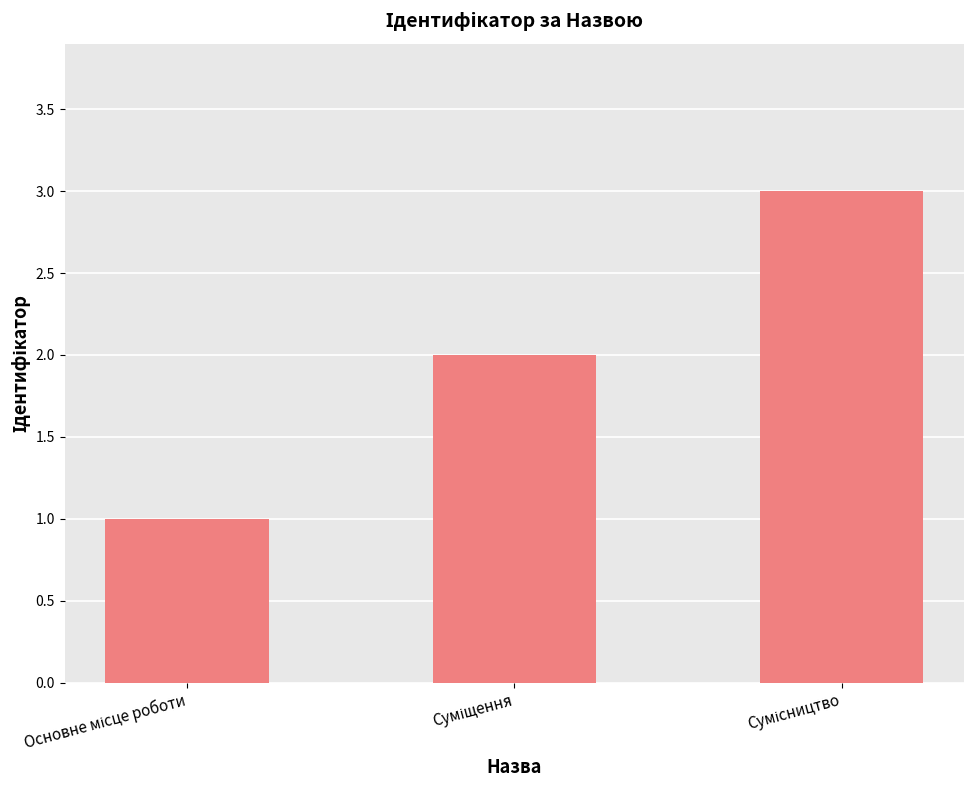

How many data points does each series have?

3